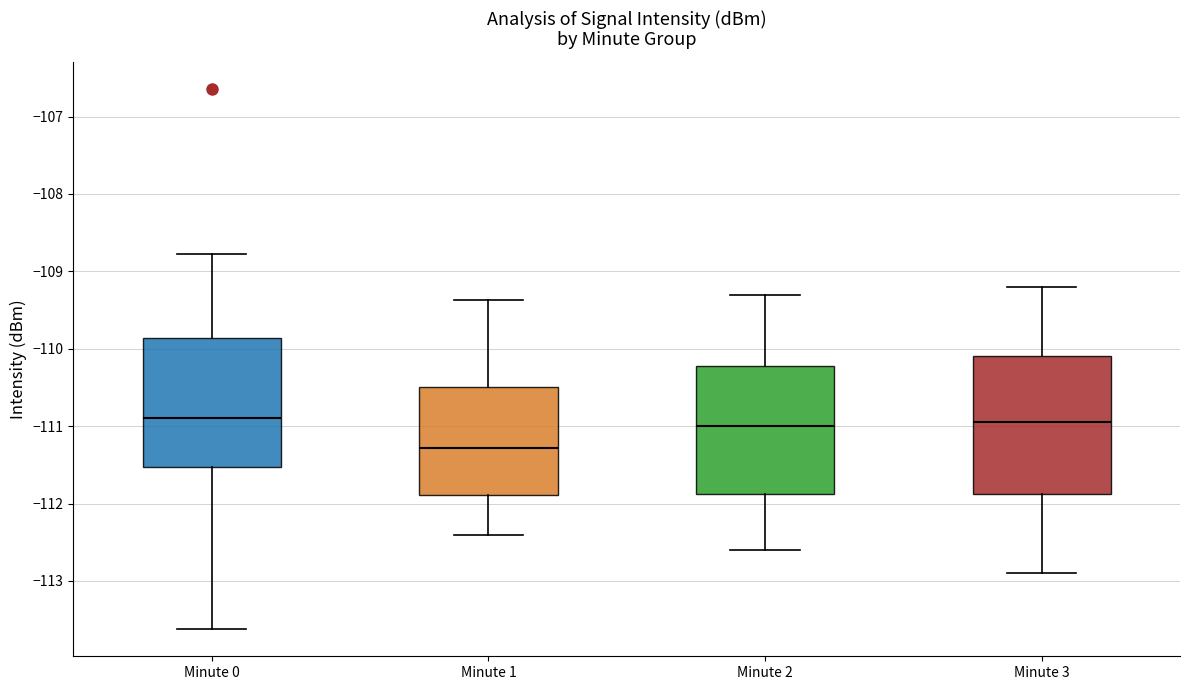

Which box has the lowest median line?

Minute 1